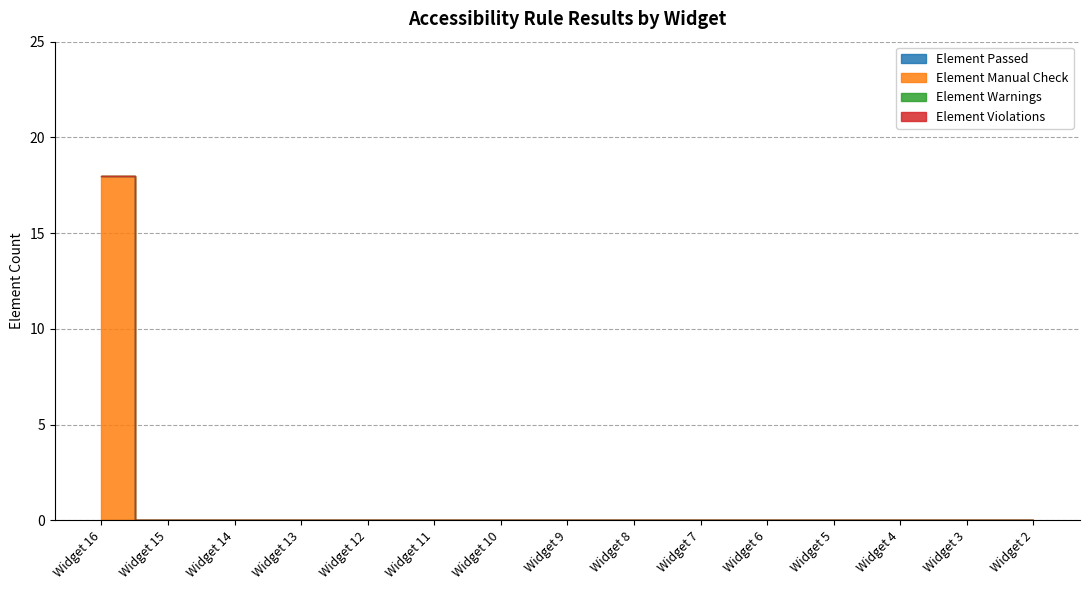

True or false: Element Manual Check and Element Violations cross at least once.

False